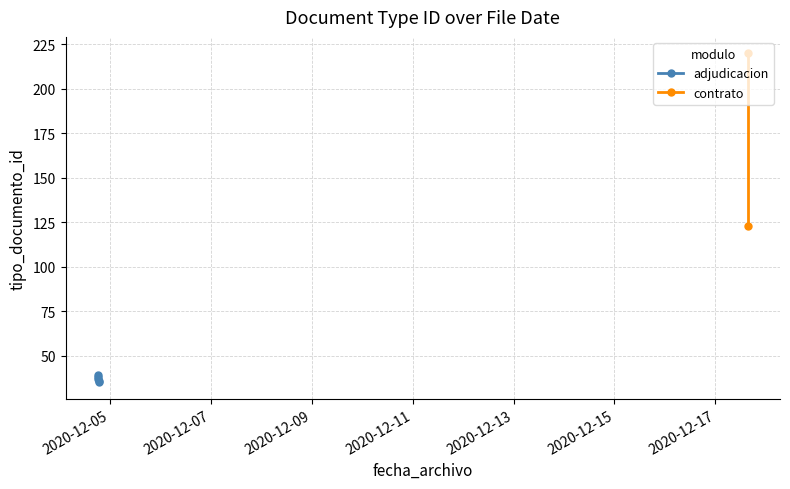

At which category does the data reach its first local valley?

2020-12-04 18:34:26